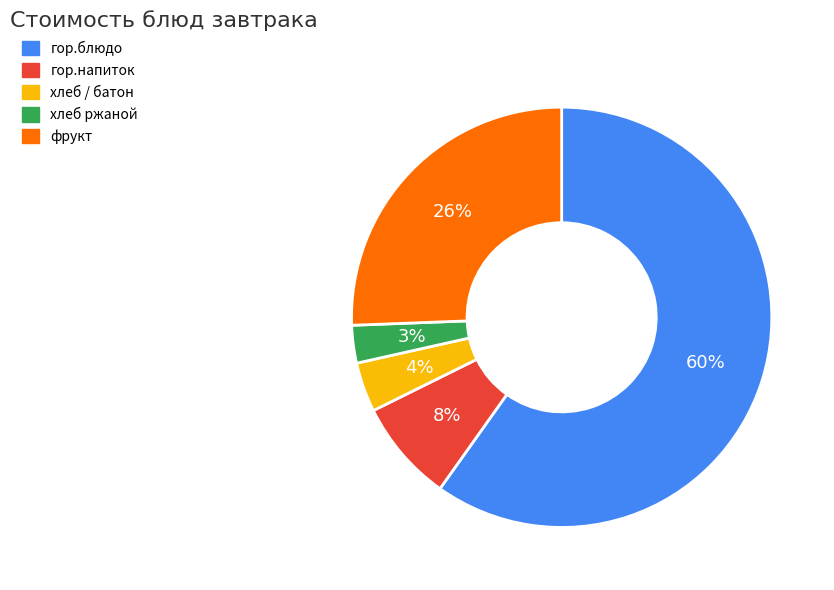

Between гор.блюдо and хлеб ржаной, which is larger?

гор.блюдо